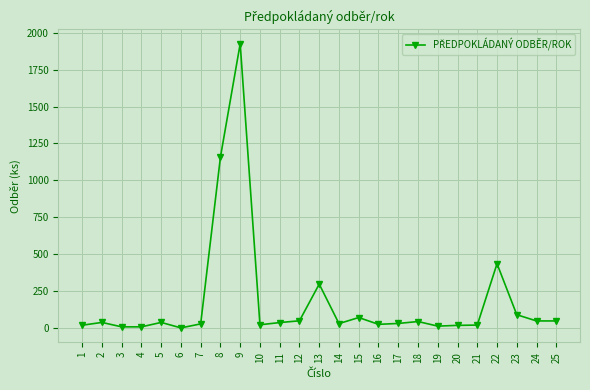

How many data points does each series have?

25